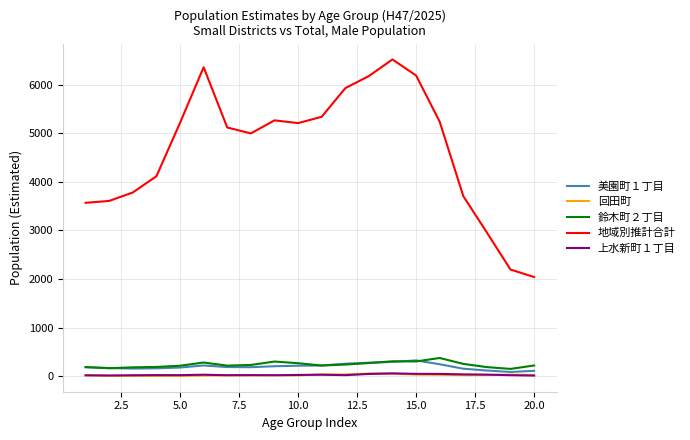

Which series has the widest spread of values?

地域別推計合計